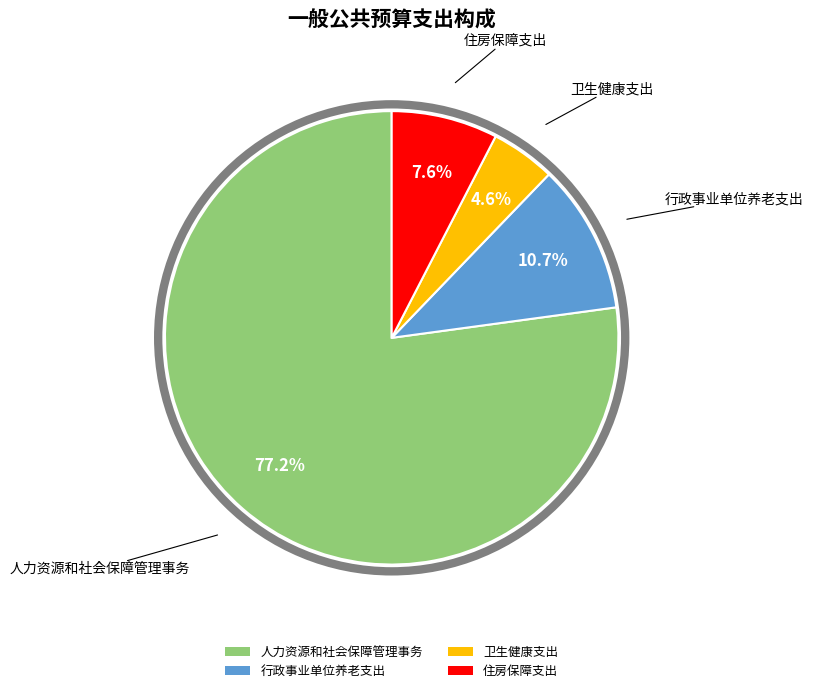

Which slice is the smallest?

卫生健康支出